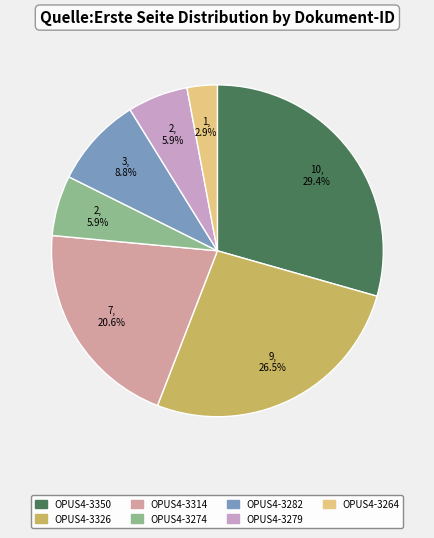

What percentage is the OPUS4-3314 slice, to the nearest percent?

21%